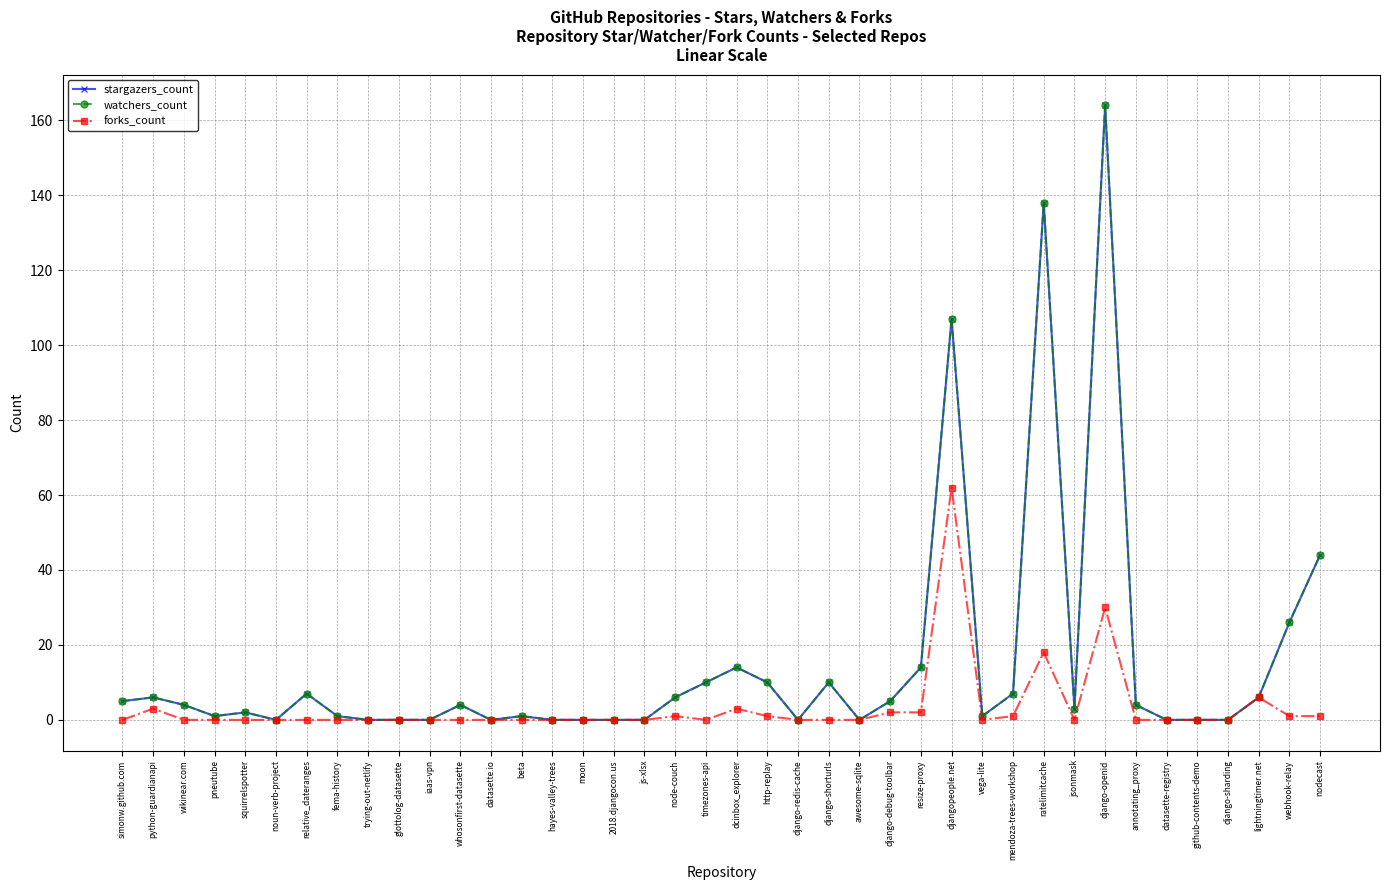

Does the chart have visible grid lines?

Yes